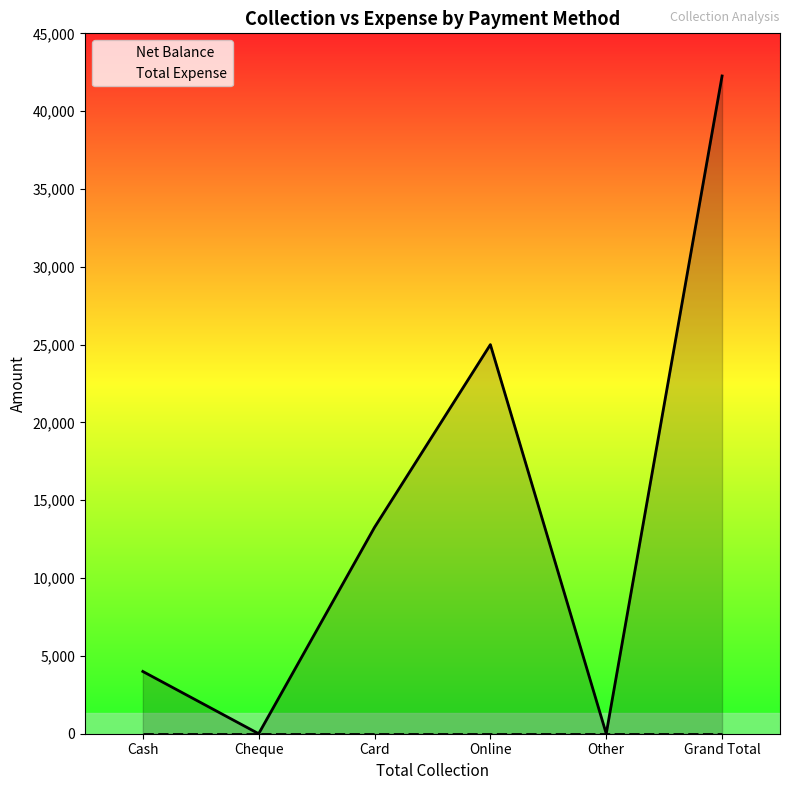

What is the total value across all series at Card?

13260